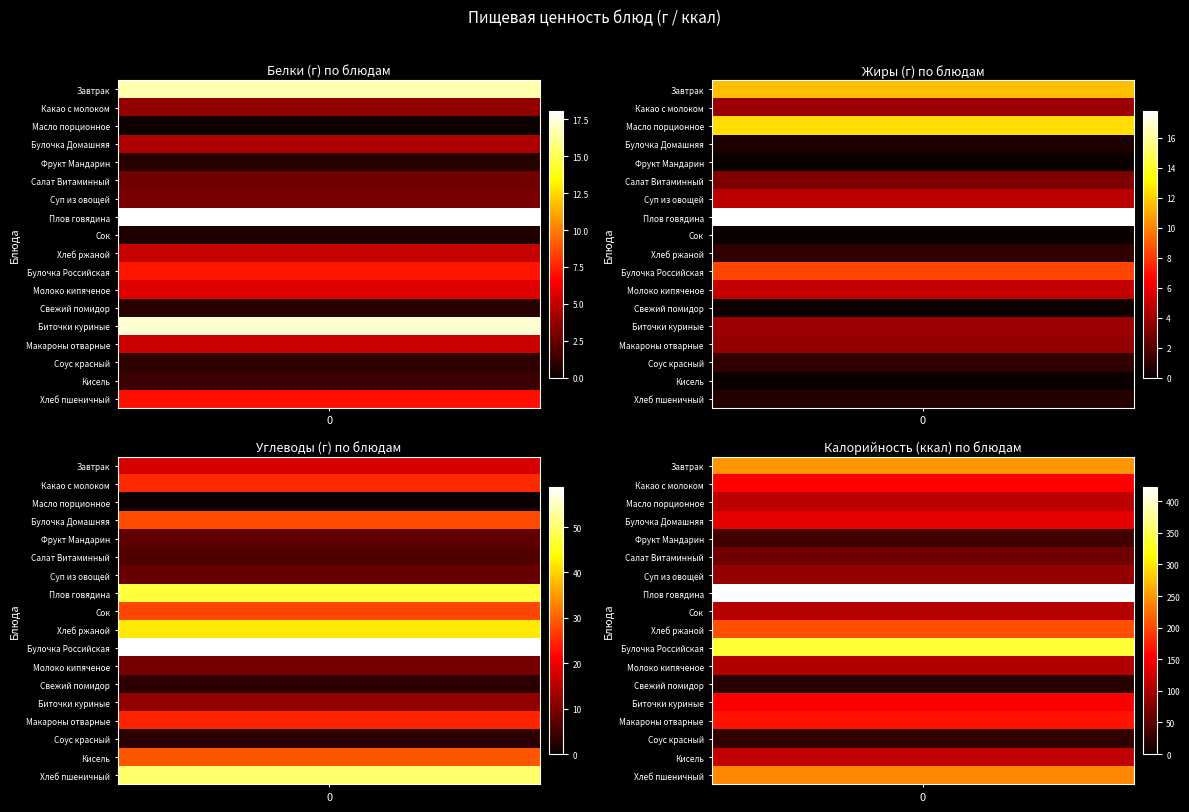

What is the highest value of the Молоко кипяченое series?

106.0